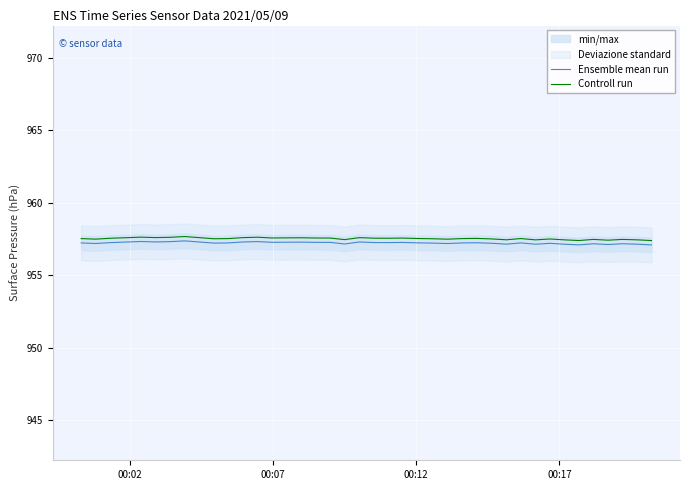

What is the lowest value of the Ensemble mean run series?

957.1